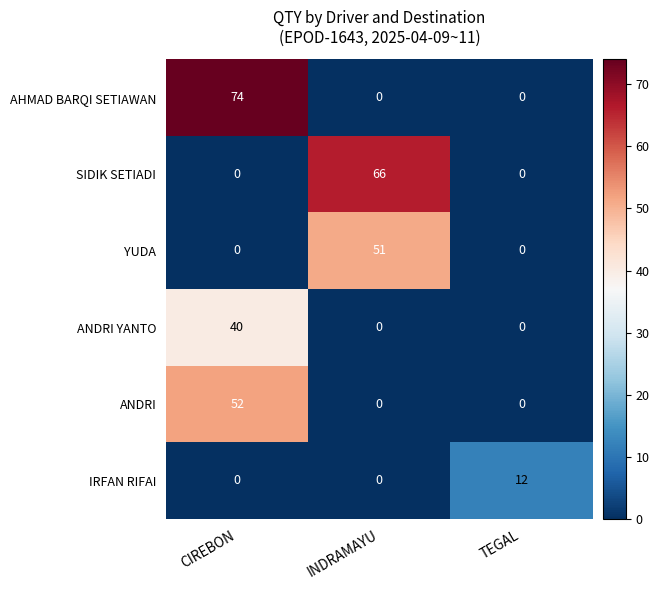

What is the sum of the AHMAD BARQI SETIAWAN values at CIREBON and INDRAMAYU?

74